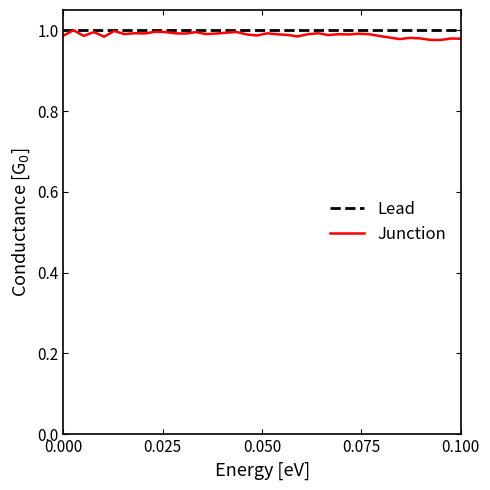

What are all the series names shown in the legend?

Lead, Junction